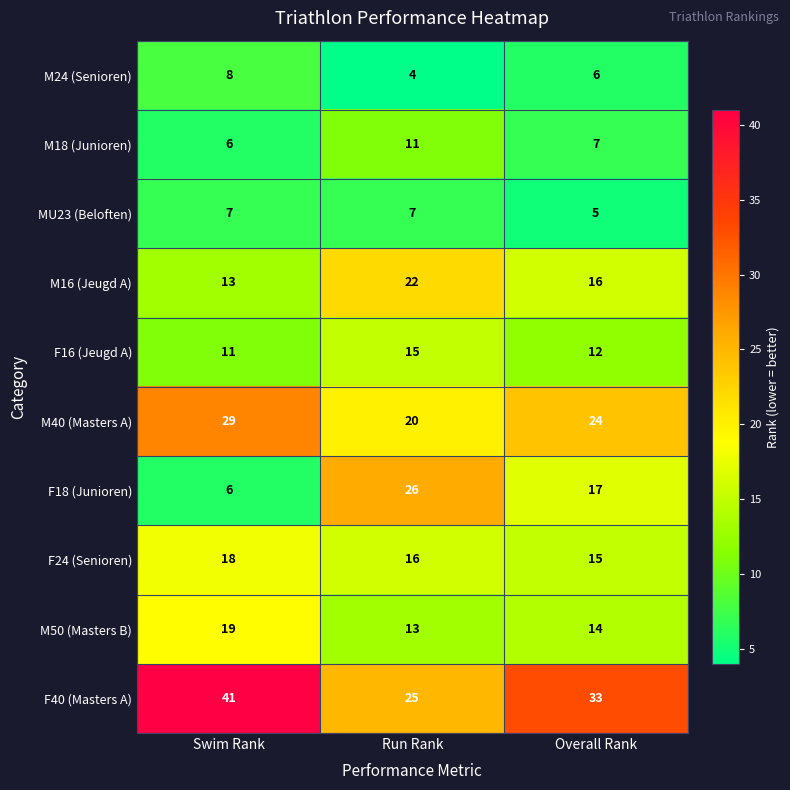

What is the difference between the maximum and second lowest values in the M18 (Junioren) series?

4